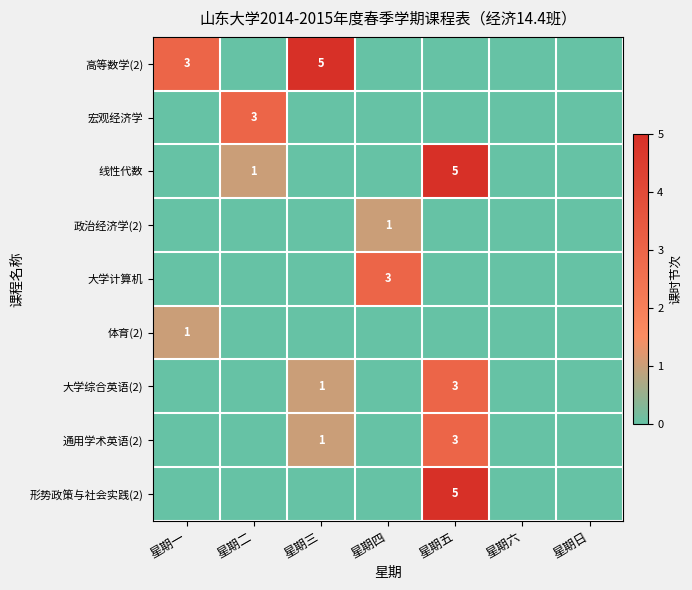

What is the total value across all series at 星期二?

4